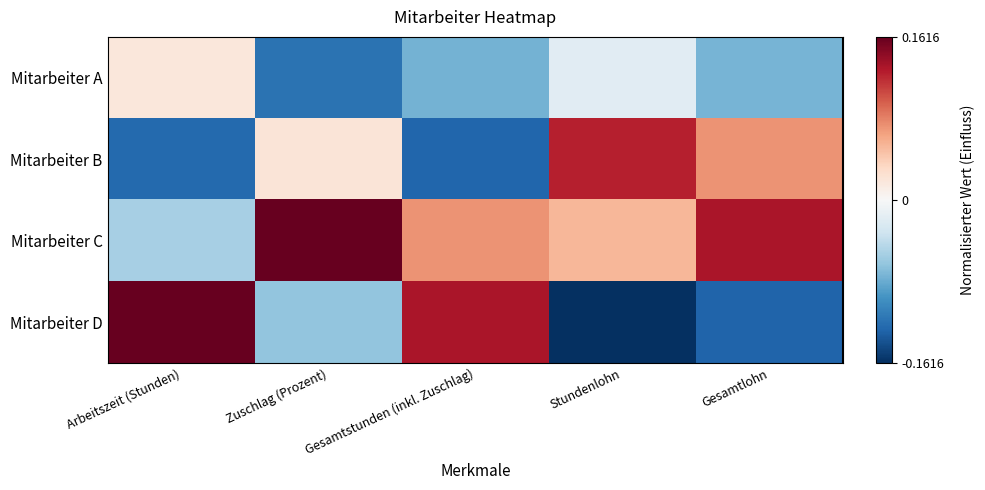

Count the number of categories in the chart.

5